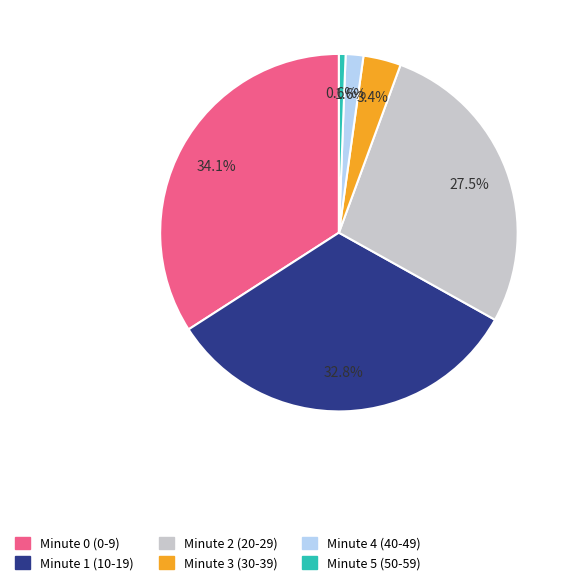

Do Minute 4 and Minute 5 together represent more than half of the pie?

No